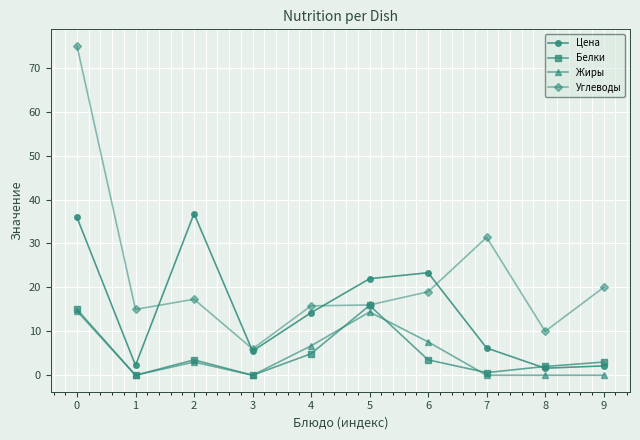

Rank the series at 6 from lowest to highest value.

Белки, Жиры, Углеводы, Цена